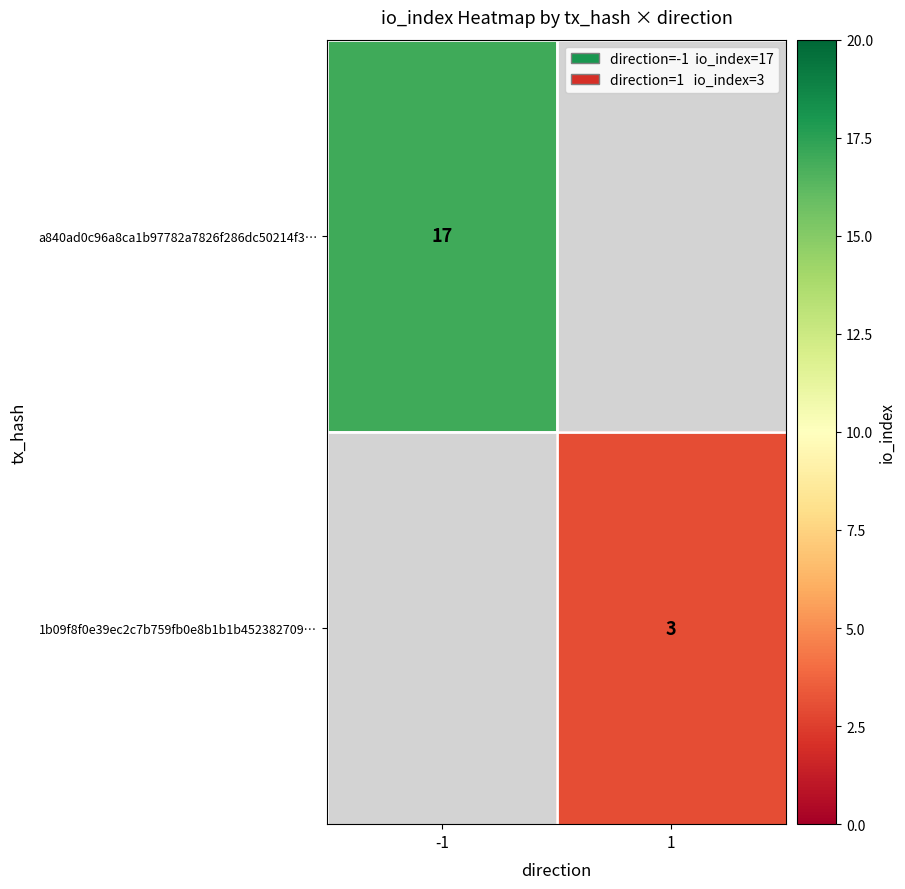

Between 1 and -1, which is larger?

-1